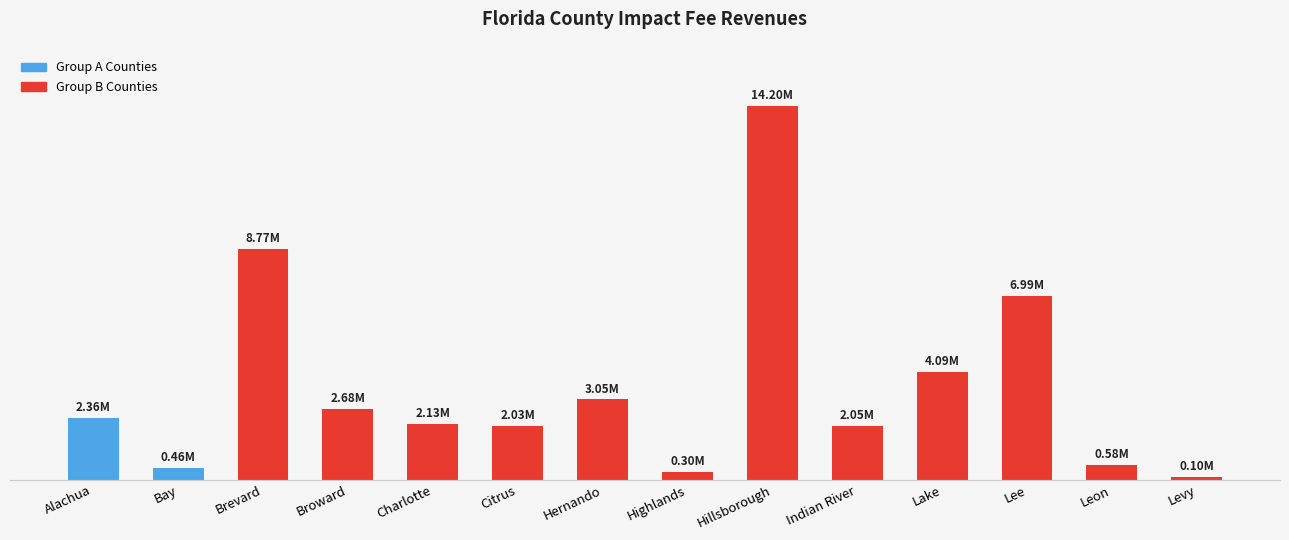

What is the smallest value displayed?

96301